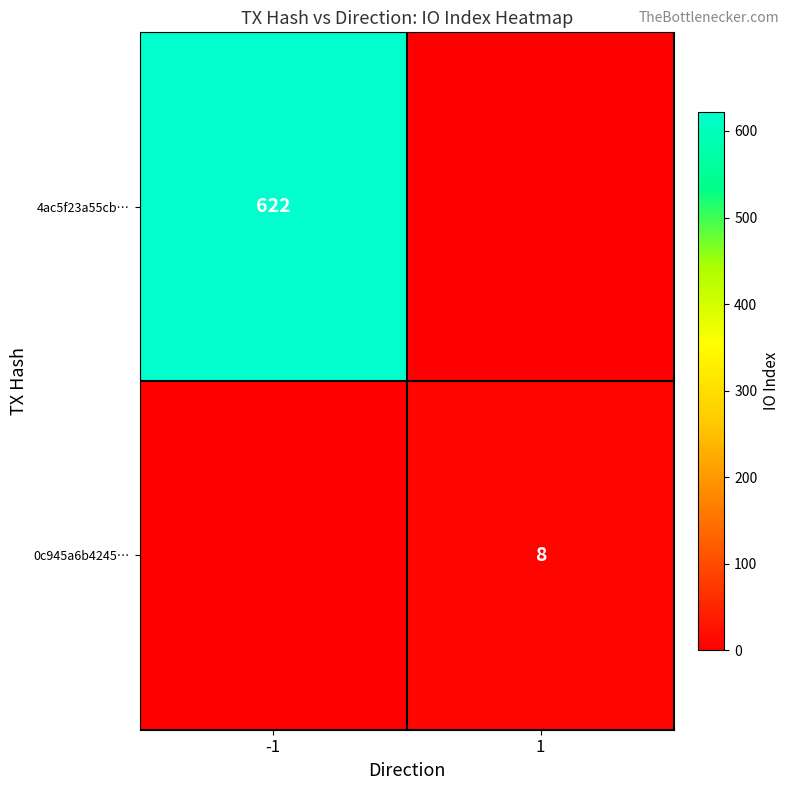

True or false: 4ac5f23a55cb… has a value of 1084 at -1.

False